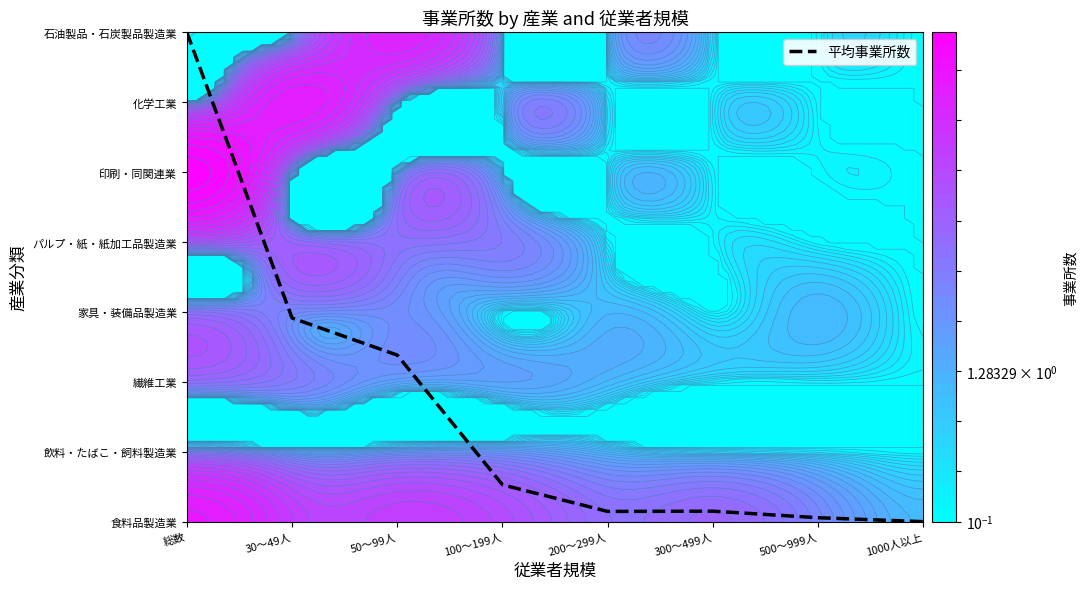

Rank the categories by value from highest to lowest.

総数, 30～49人, 50～99人, 100～199人, 300～499人, 200～299人, 500～999人, 1000人以上